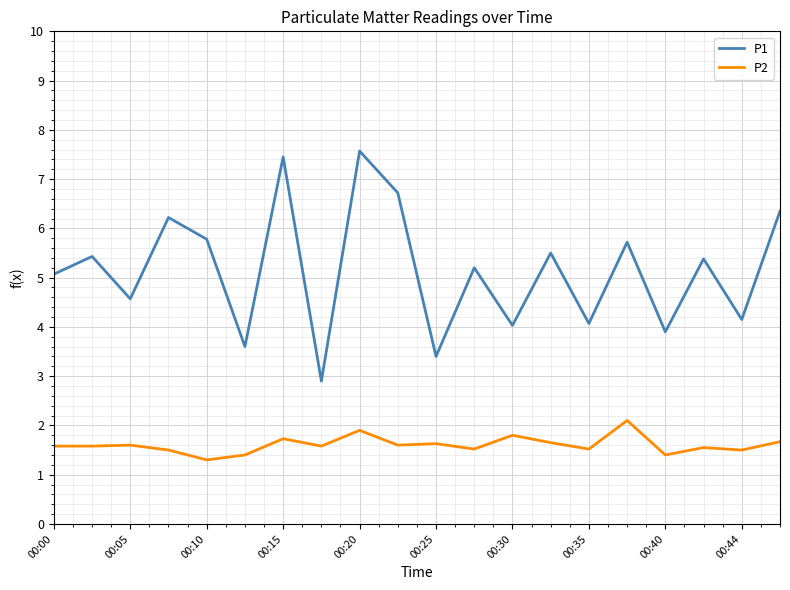

List the series in order of their peak value, lowest first.

P2, P1